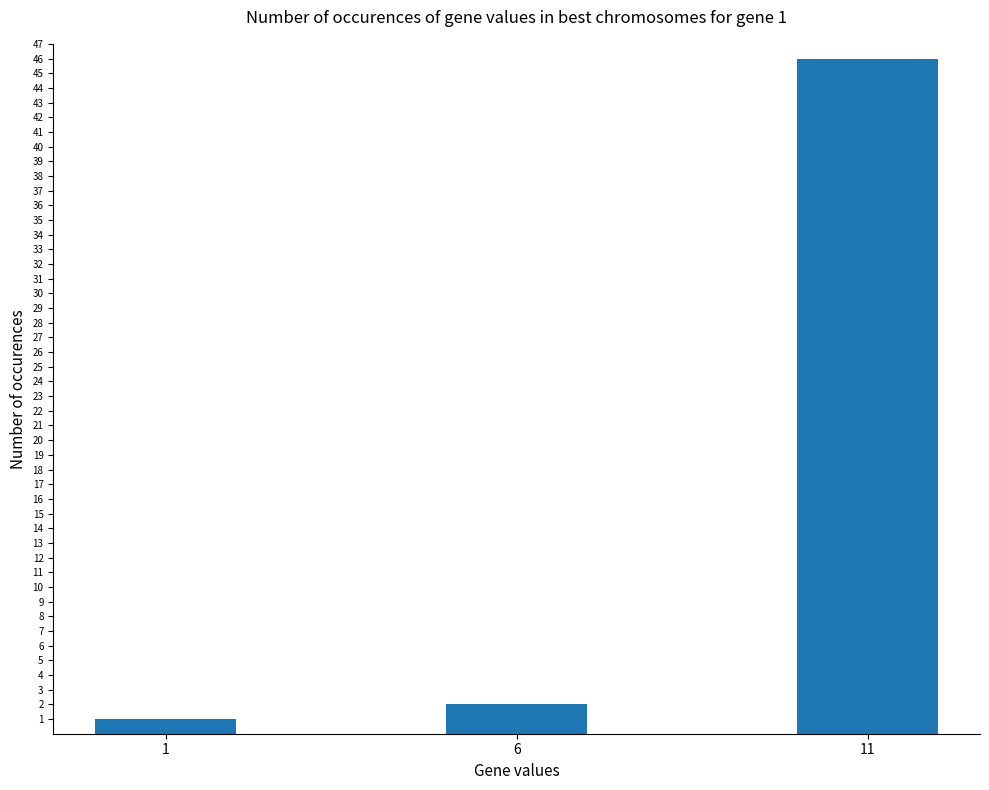

Is it true that the value at 11 is 83?

False